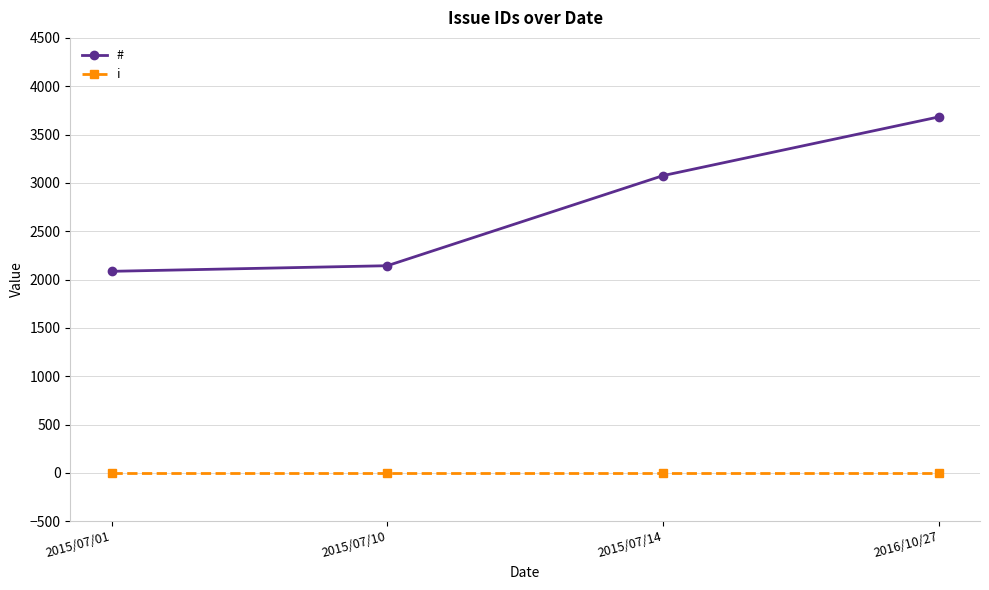

The value of # at 2015/07/14 is 1484. True or false?

False